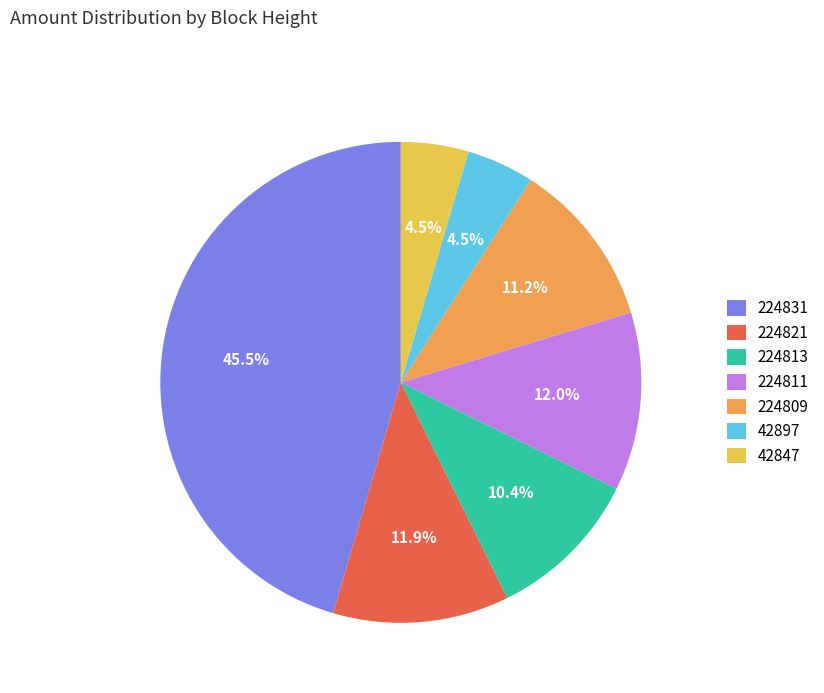

To the nearest percent, what is the difference between the 42847 and 224813 slice percentages?

6%